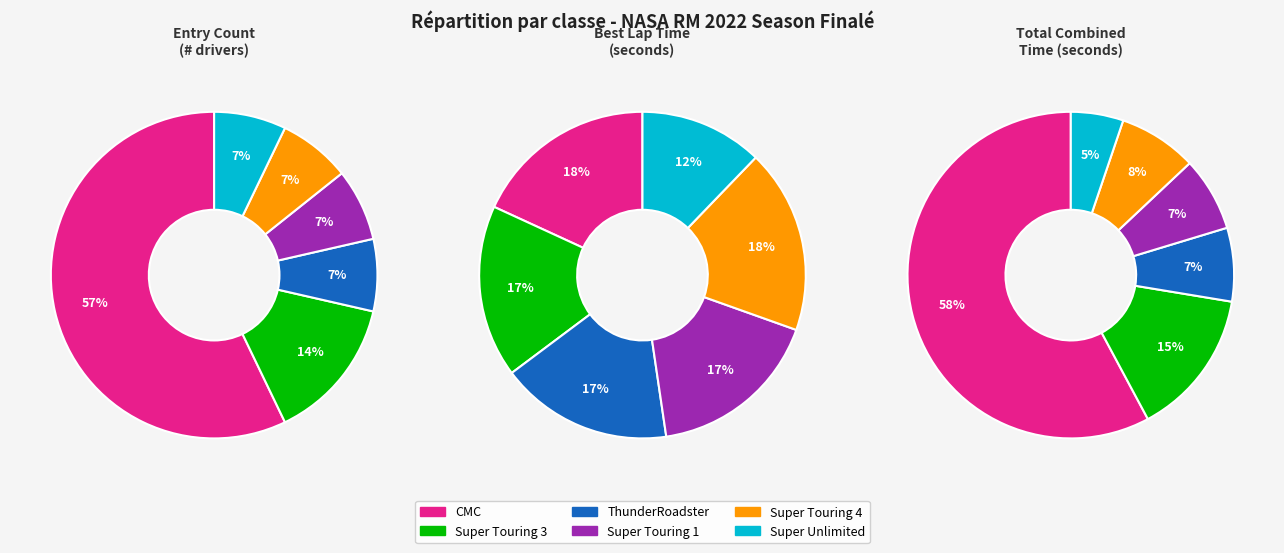

Combined, what portion of the pie is ThunderRoadster and Super Touring 1?

34.3%